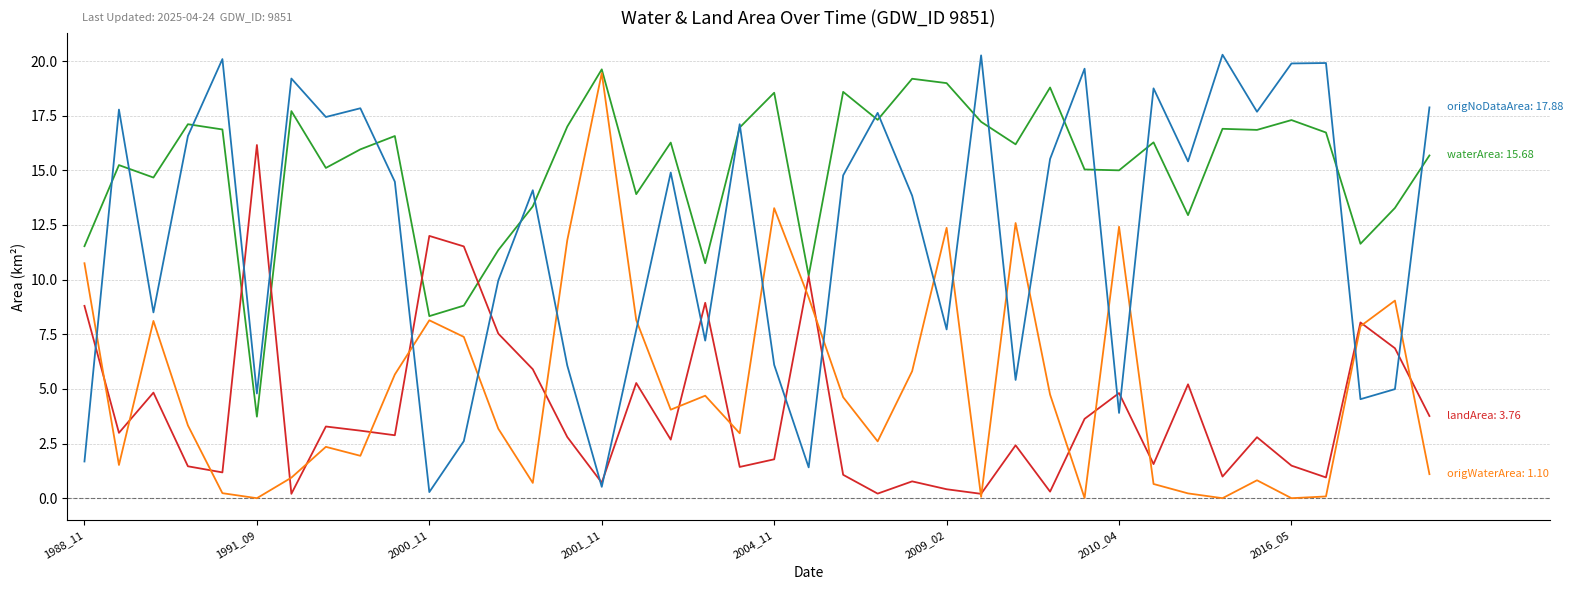

What is the greatest value displayed?

20.3